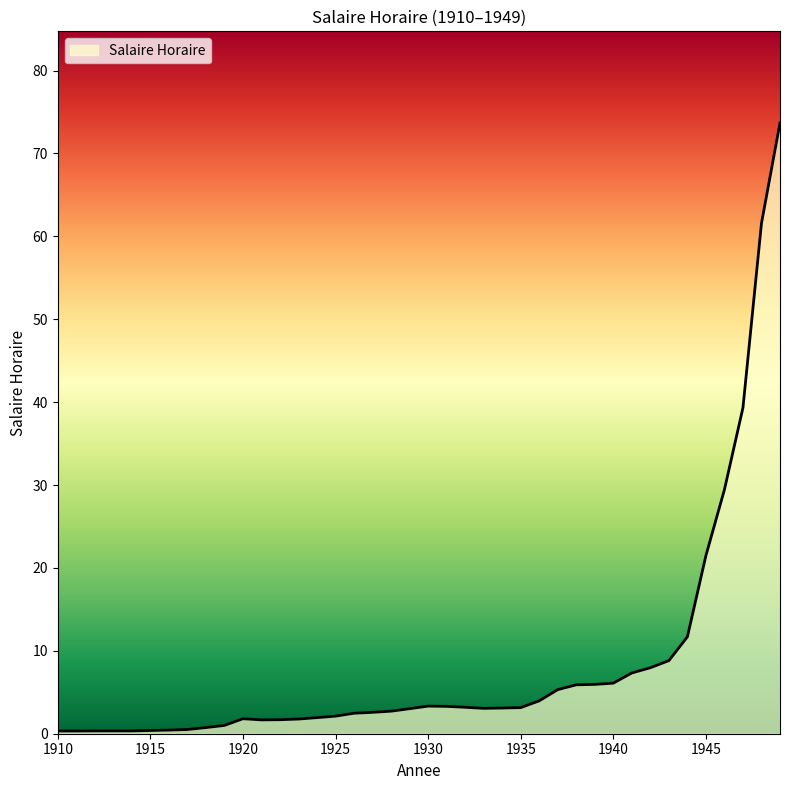

Reading left to right, what are all the values shown in this chart?

0.3	0.3	0.3	0.3	0.3	0.4	0.4	0.5	0.7	1.0	1.8	1.7	1.7	1.8	1.9	2.1	2.5	2.6	2.7	3.0	3.3	3.3	3.2	3.1	3.1	3.1	4.0	5.3	5.9	6.0	6.1	7.3	8.0	8.8	11.7	21.5	29.4	39.3	61.6	73.7